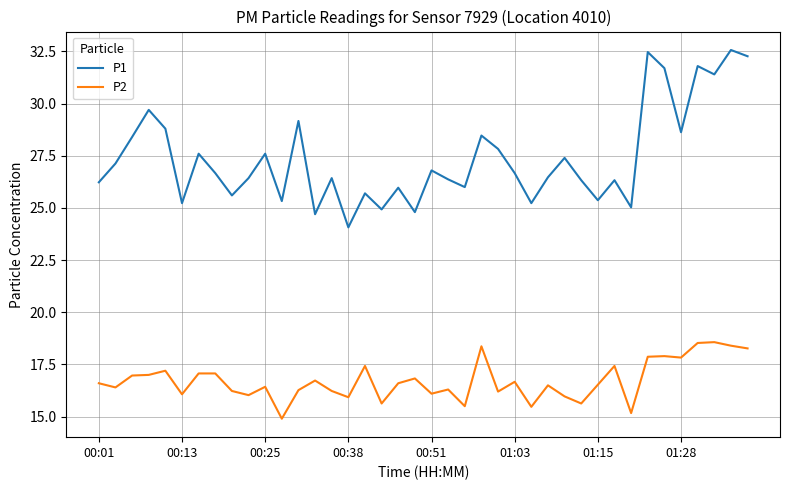

Does the chart have visible grid lines?

Yes